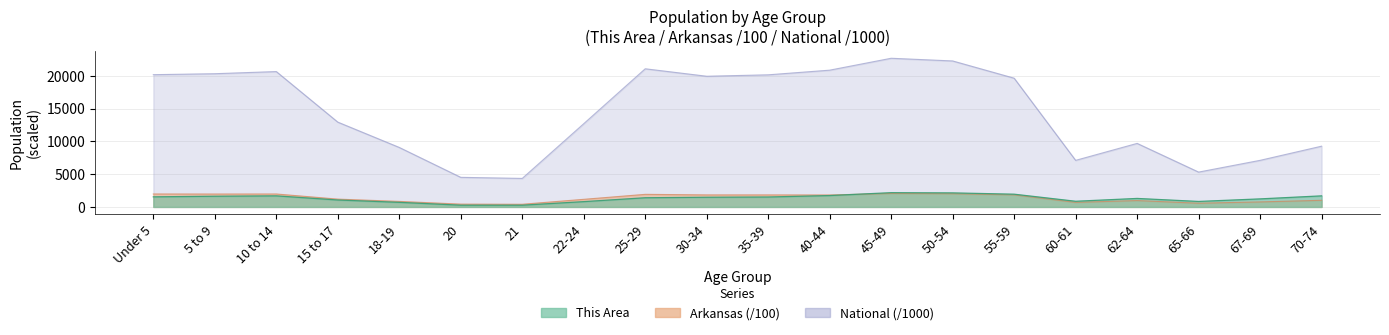

The National series shows 32021.7 at 5 to 9. True or false?

False